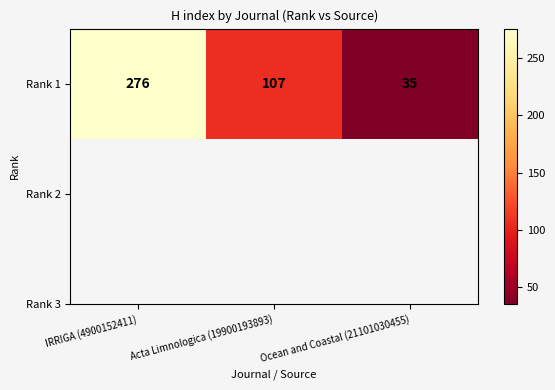

Reading left to right, transcribe all the data shown in this chart.

IRRIGA (4900152411)=276	Acta Limnologica (19900193893)=107	Ocean and Coastal (21101030455)=35